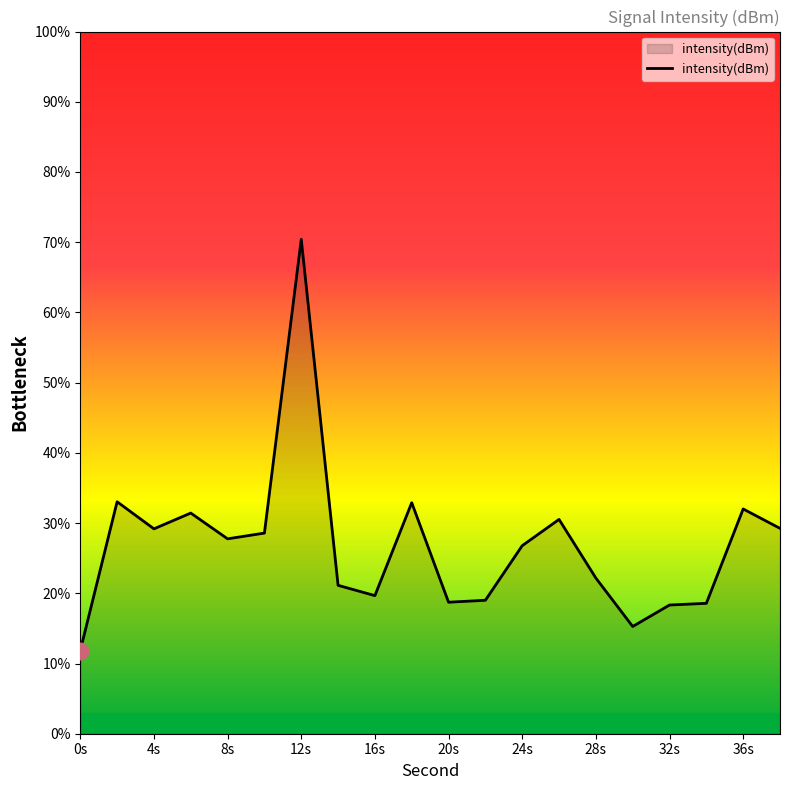

What is the smallest value displayed?

11.8